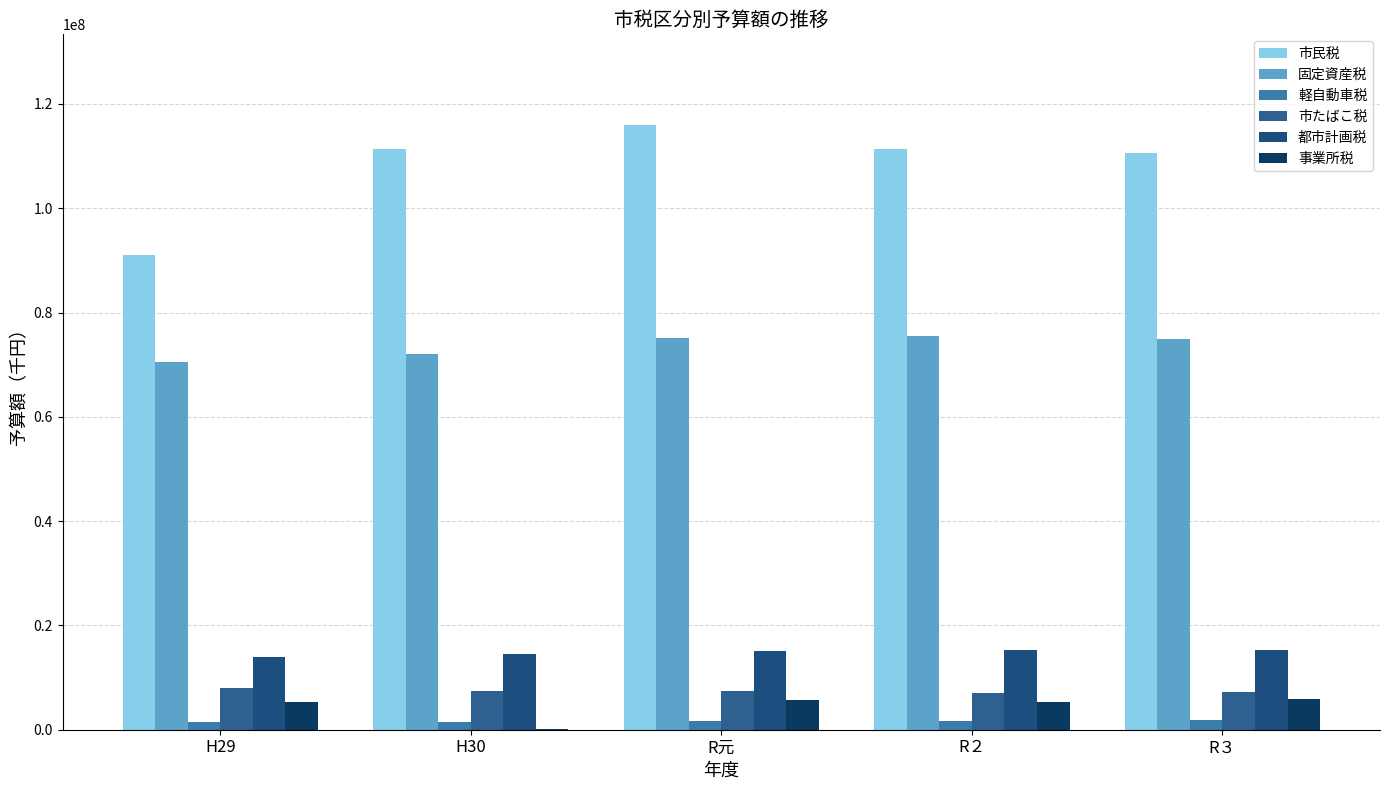

Which category has the highest value in the 市たばこ税 series?

H29